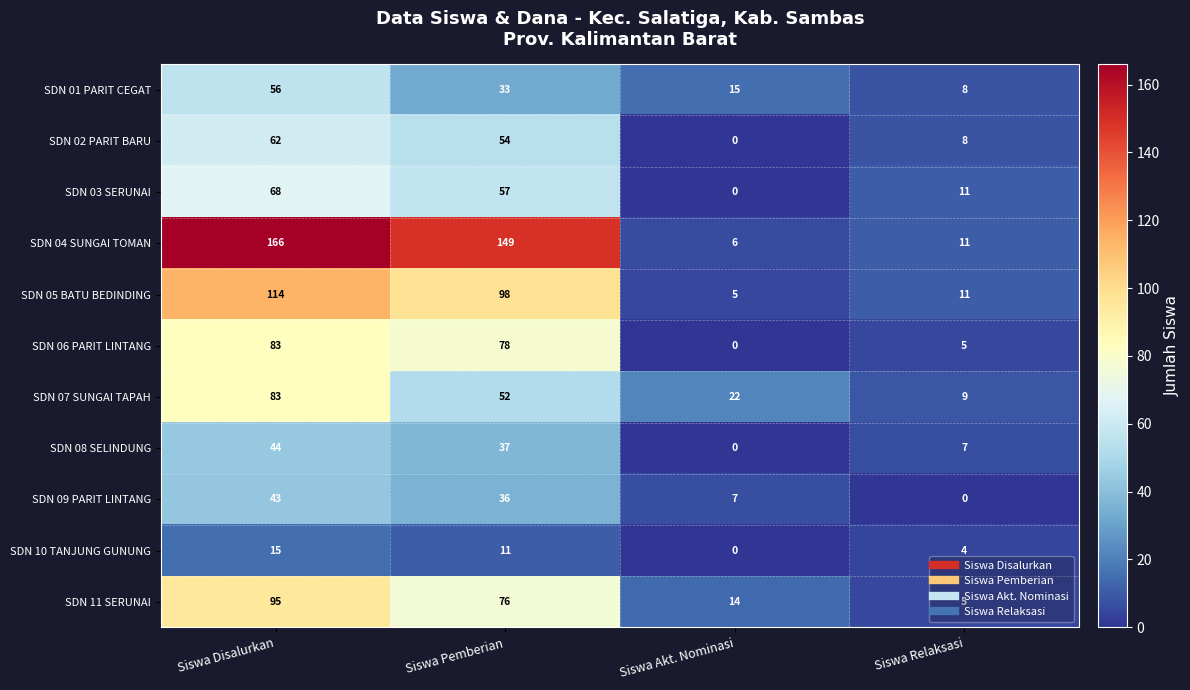

What is the sum of the SDN 11 SERUNAI values at Siswa Disalurkan and Siswa Akt. Nominasi?

109